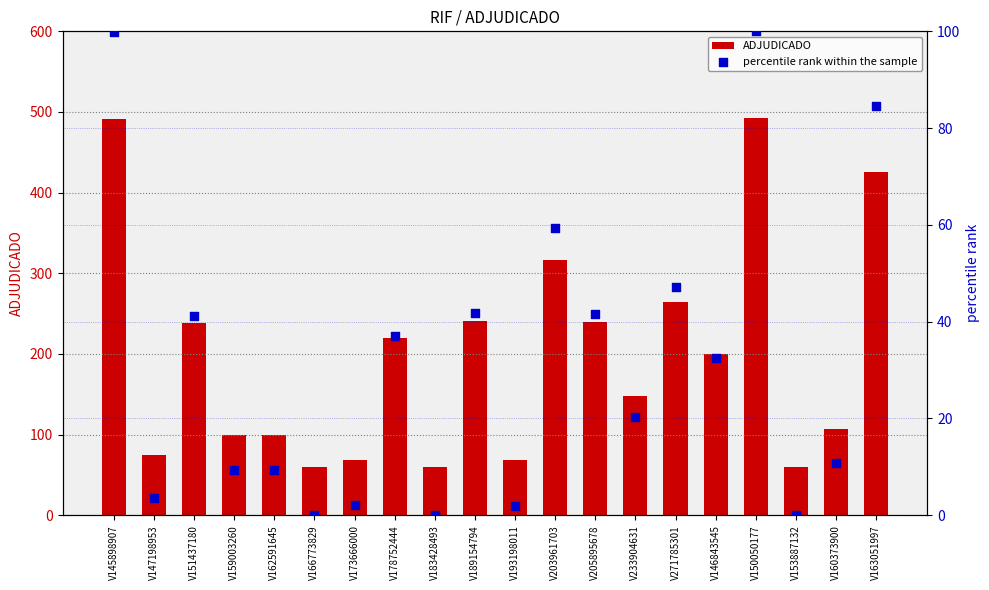

What are all the series names shown in the legend?

ADJUDICADO, percentile rank within the sample